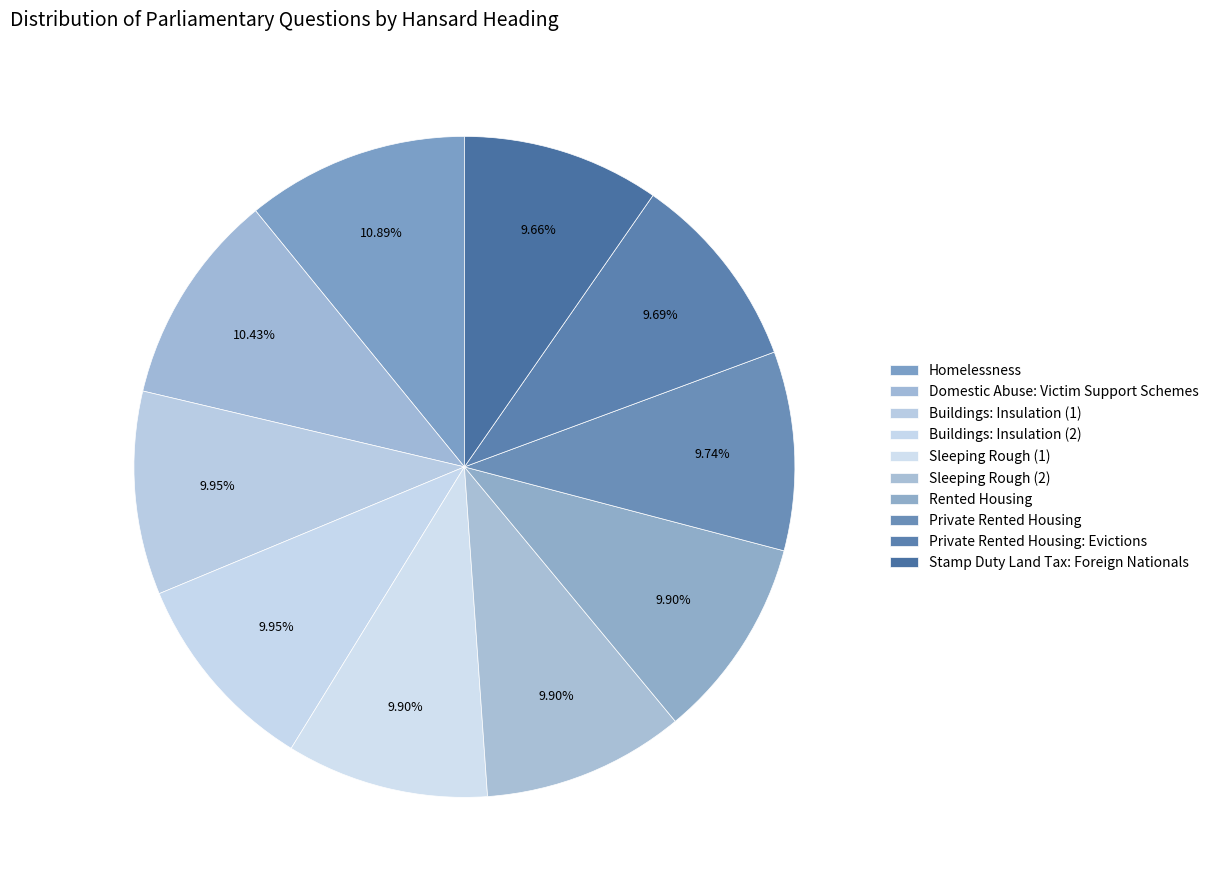

What portion of the pie excludes Buildings: Insulation (2)?

90.0%